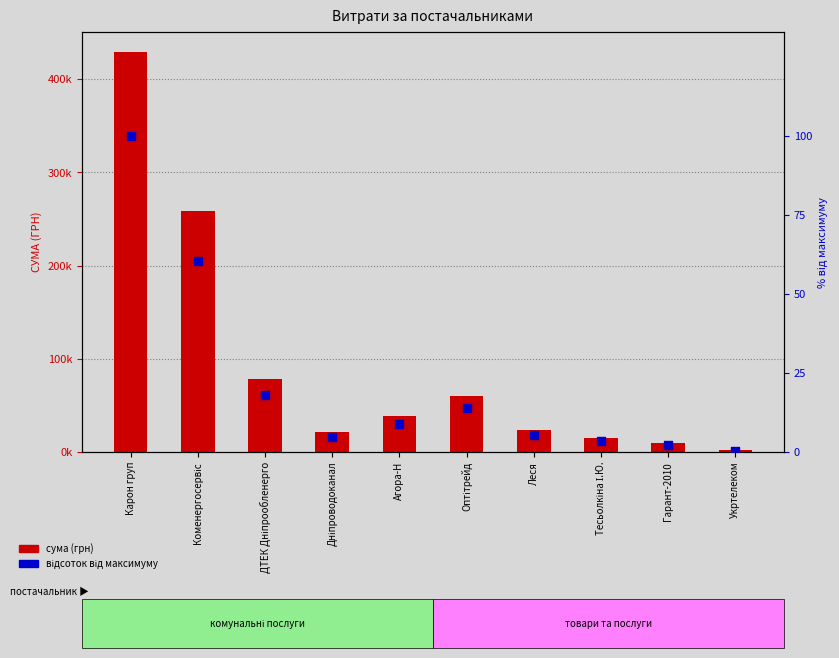

At which category is the sum across all series the highest?

Карон груп